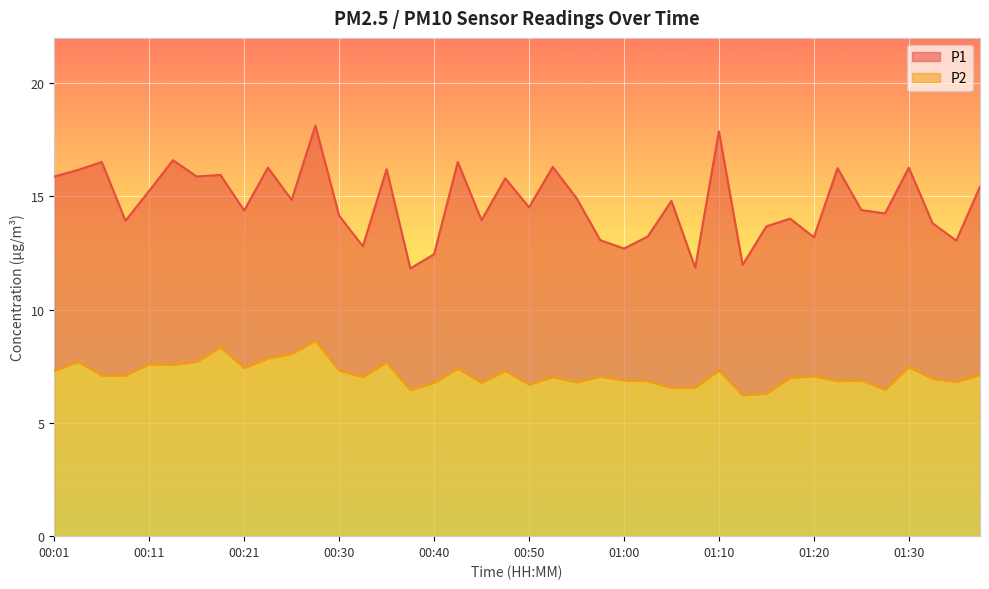

Reading right to left, extract all data points from this chart.

P1: 01:38=15.4	01:35=13.1	01:33=13.8	01:30=16.3	01:28=14.2	01:25=14.4	01:23=16.2	01:20=13.2	01:18=14.0	01:15=13.7	01:13=12.0	01:10=17.9	01:07=11.8	01:04=14.8	01:02=13.2	01:00=12.7	00:57=13.1	00:55=14.9	00:52=16.3	00:50=14.5	00:47=15.8	00:45=13.9	00:42=16.5	00:40=12.4	00:38=11.8	00:35=16.2	00:33=12.8	00:30=14.2	00:28=18.1	00:25=14.8	00:23=16.3	00:21=14.4	00:18=15.9	00:16=15.9	00:13=16.6	00:11=15.2	00:08=13.9	00:06=16.5	00:04=16.2	00:01=15.9
P2: 01:38=7.1	01:35=6.8	01:33=7.0	01:30=7.5	01:28=6.5	01:25=6.9	01:23=6.8	01:20=7.1	01:18=7.0	01:15=6.3	01:13=6.2	01:10=7.3	01:07=6.6	01:04=6.5	01:02=6.8	01:00=6.9	00:57=7.0	00:55=6.8	00:52=7.0	00:50=6.7	00:47=7.3	00:45=6.8	00:42=7.4	00:40=6.8	00:38=6.5	00:35=7.7	00:33=7.0	00:30=7.3	00:28=8.6	00:25=8.1	00:23=7.8	00:21=7.4	00:18=8.3	00:16=7.7	00:13=7.6	00:11=7.6	00:08=7.1	00:06=7.1	00:04=7.7	00:01=7.3